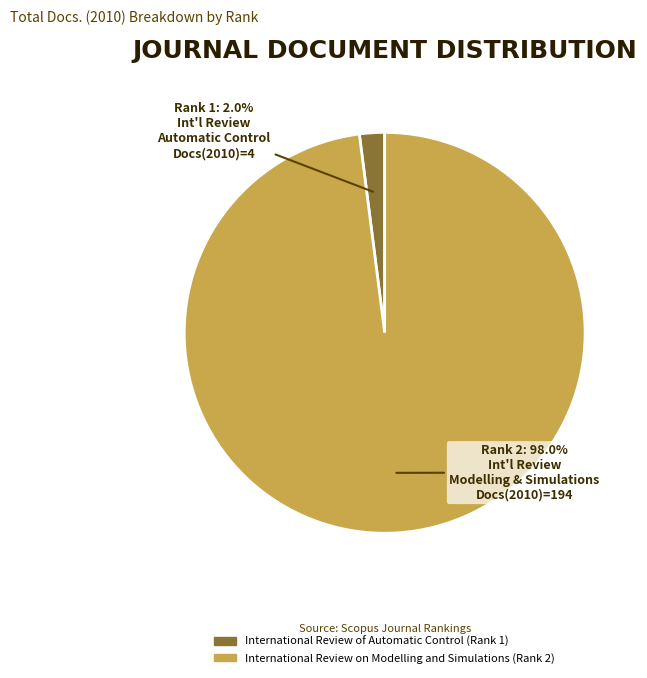

Rank the categories by value from lowest to highest.

Rank 1: 2.0%, Rank 2: 98.0%